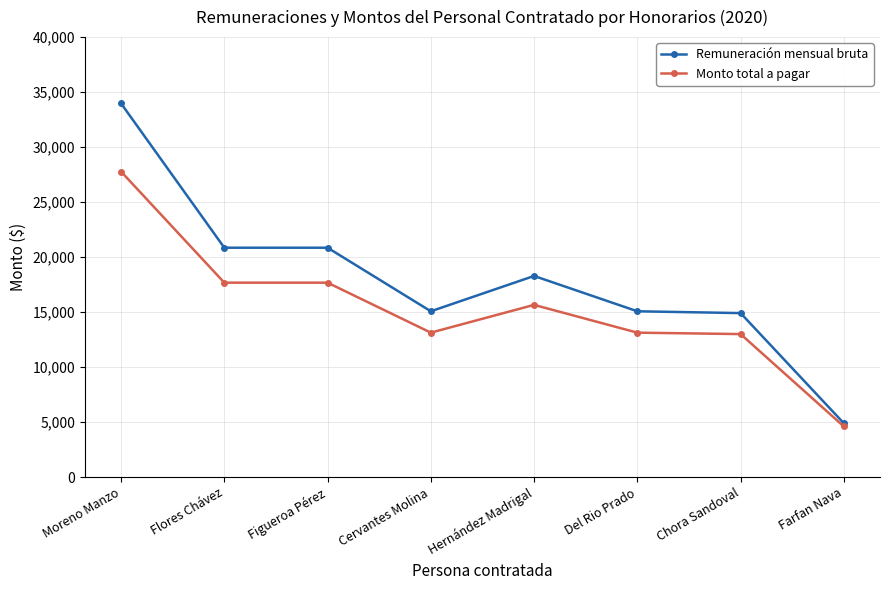

What is the value of the Remuneración mensual bruta point at the 2nd from the left?

20852.7